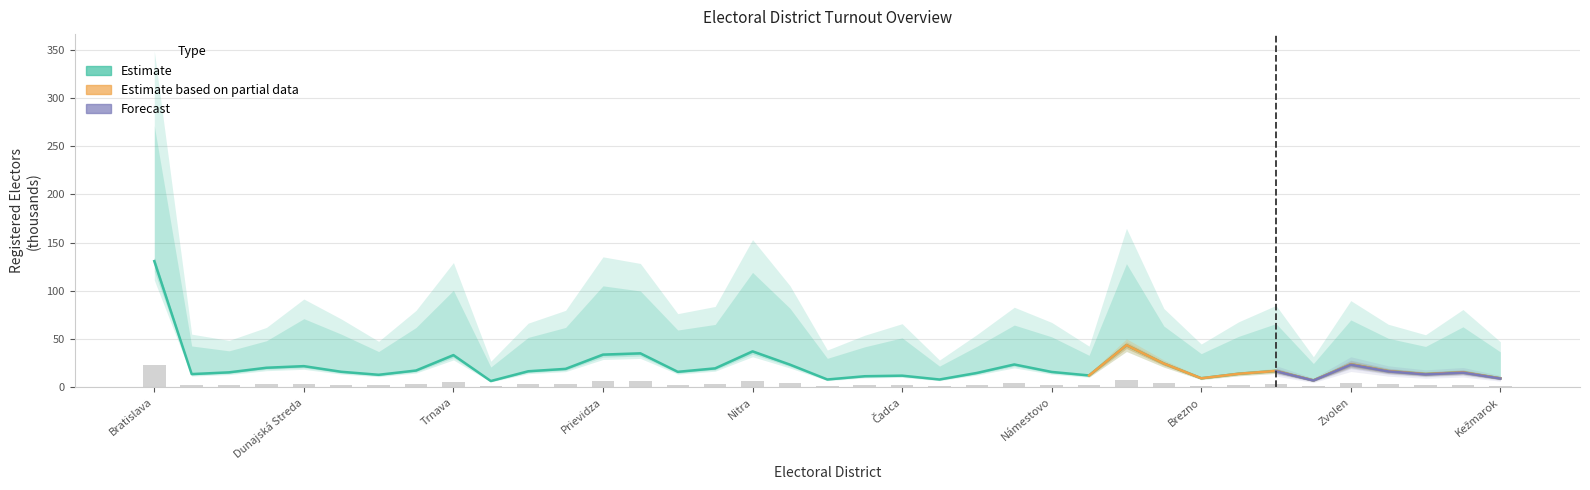

What is the total value across all series at 9?

7.7